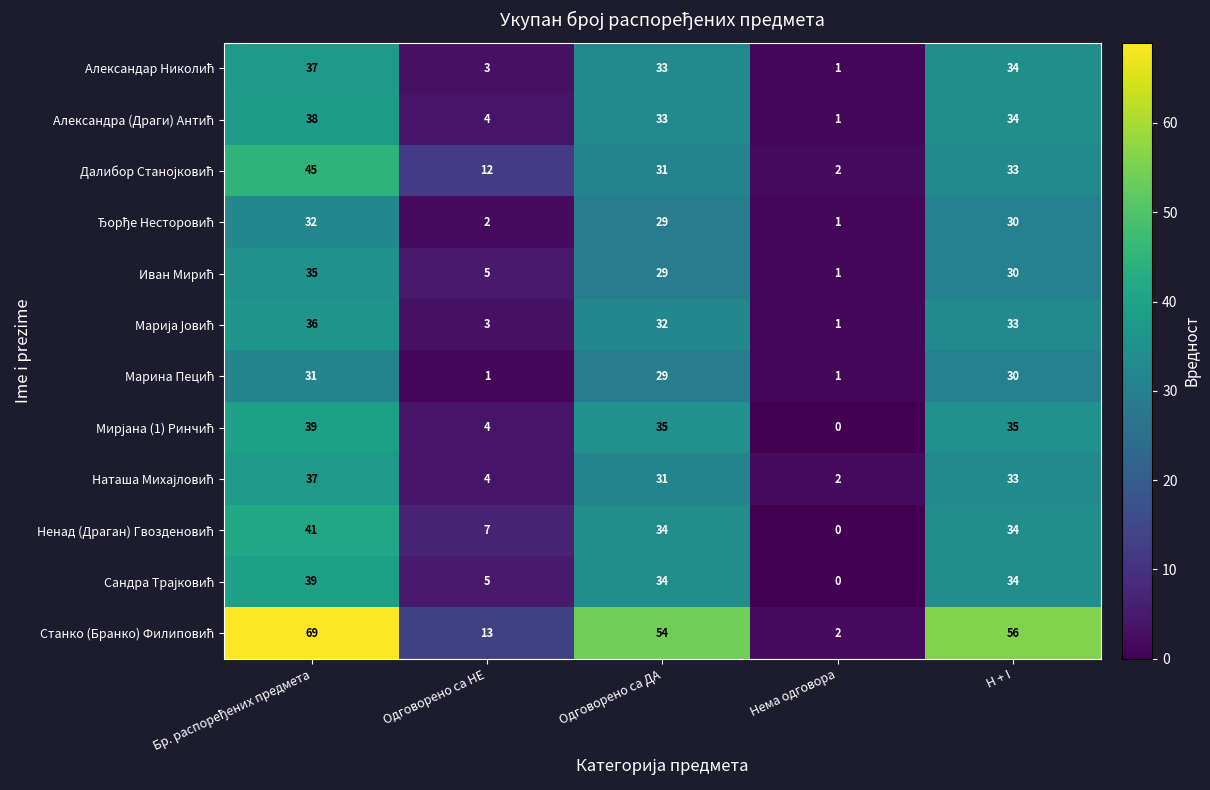

What is the difference between the highest and lowest values at H + I?

26